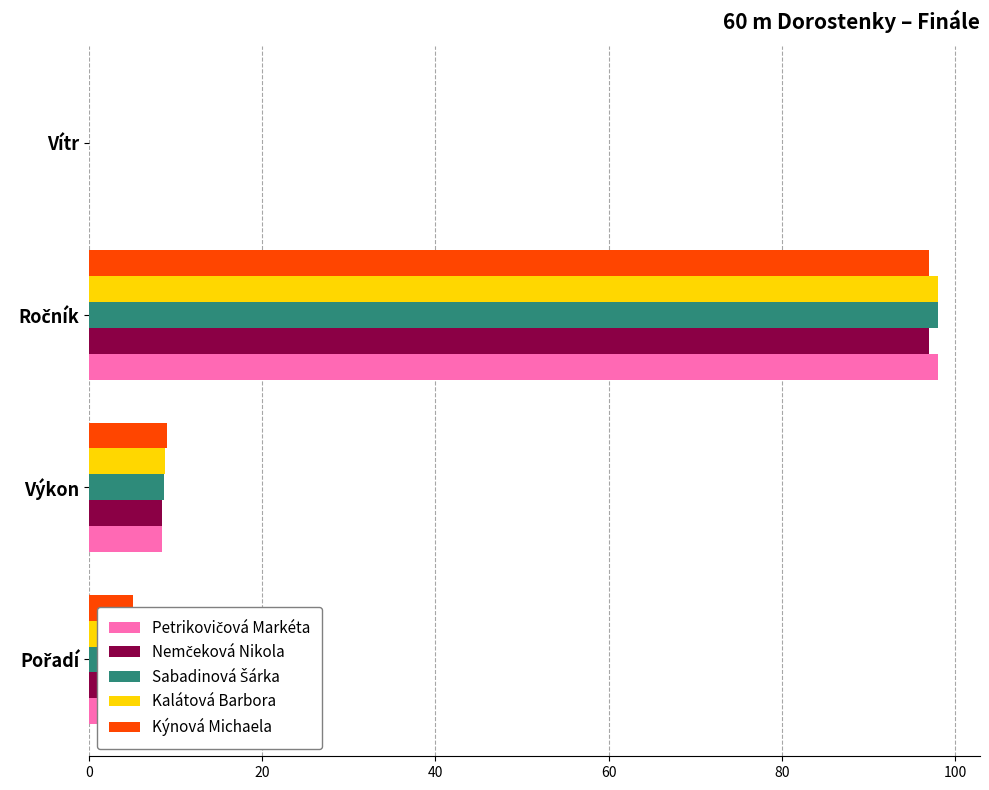

What is the greatest value displayed?

98.0